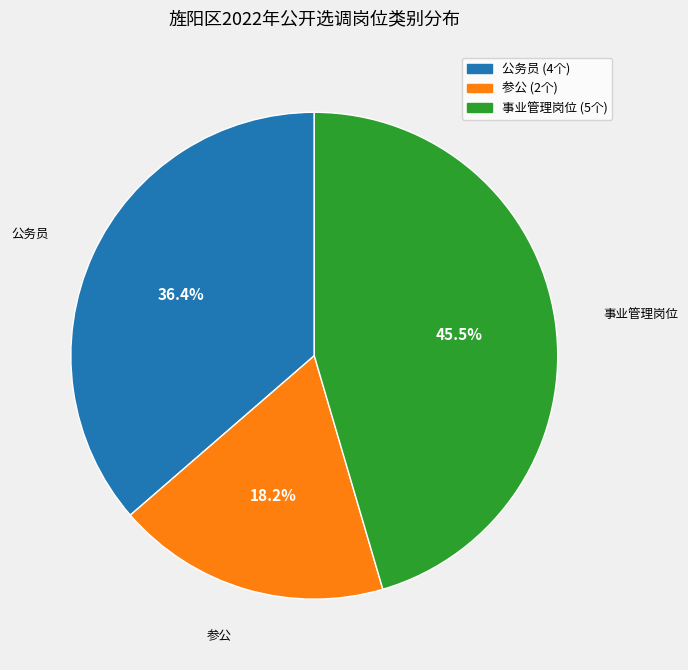

To the nearest percent, what is the difference between the largest and smallest slice percentages?

27%